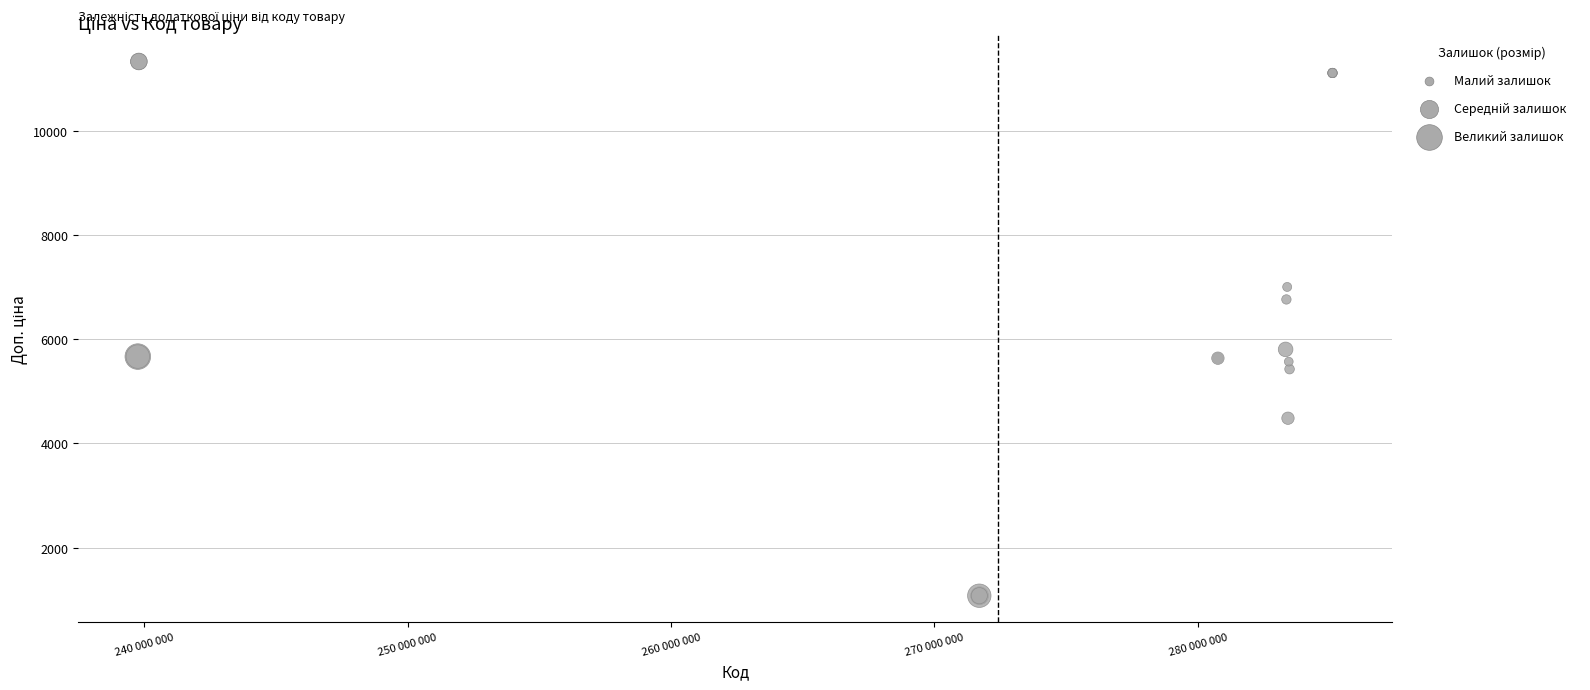

What Y value in the scatter plot is closest to 6204?

5804.9